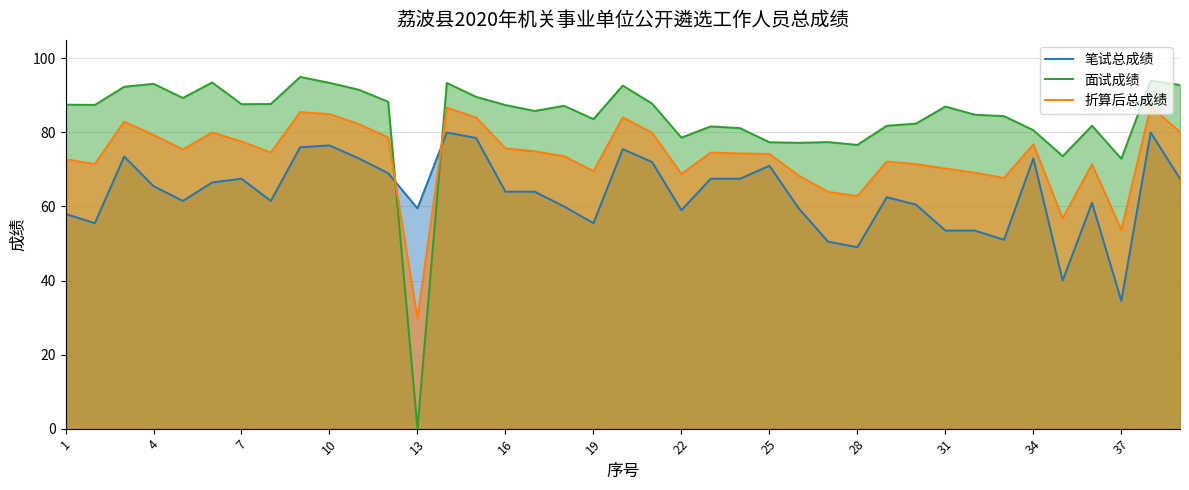

Rank the series by their average value, from highest to lowest.

面试成绩, 折算后总成绩, 笔试总成绩